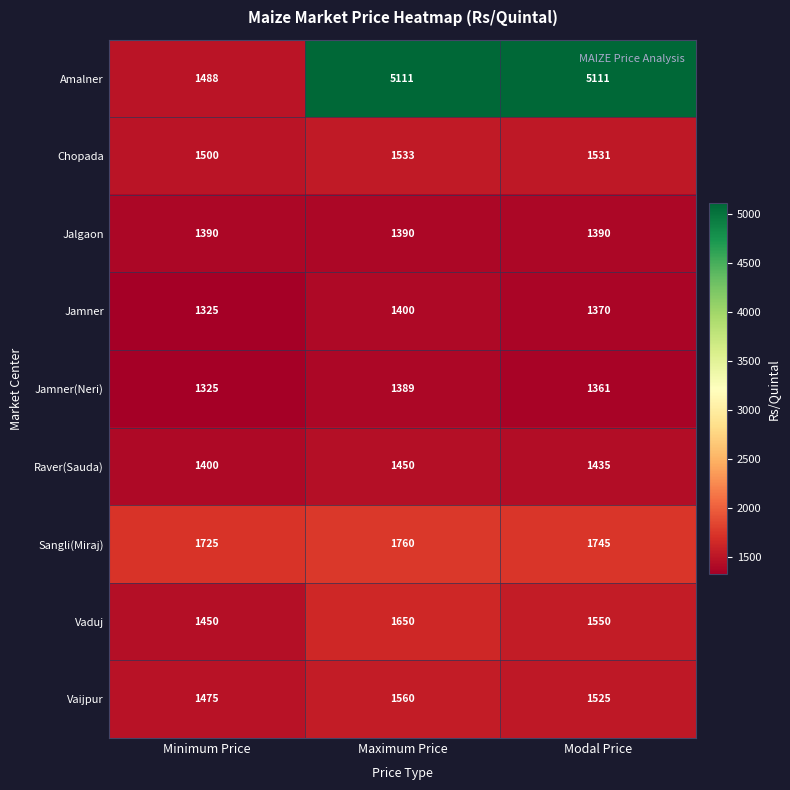

At which label does Jamner(Neri) first exceed 1361?

Maximum Price